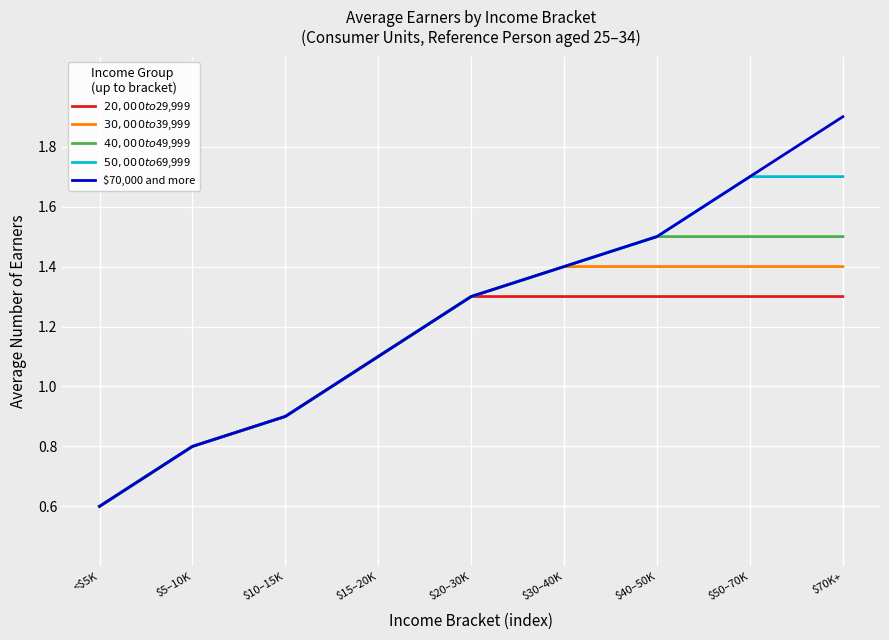

What position from the left is <$5K?

1